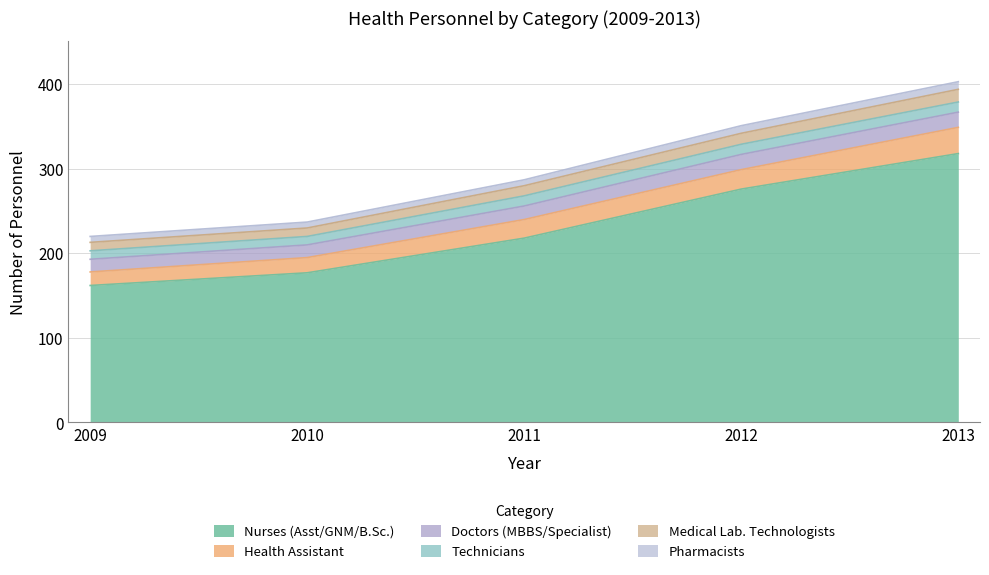

True or false: Pharmacists has a value of 9 at 2012.

True